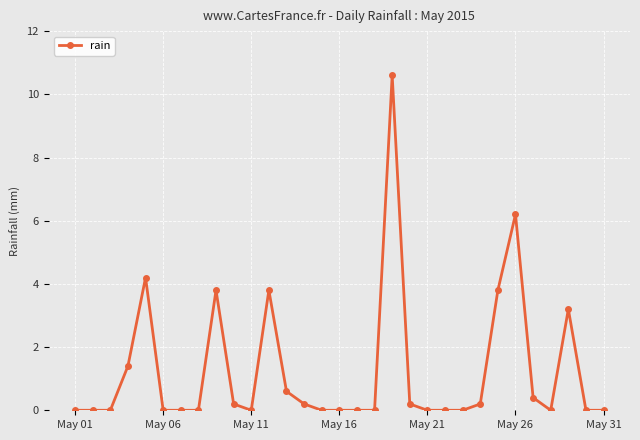

What is the difference between the maximum and minimum values?

10.6